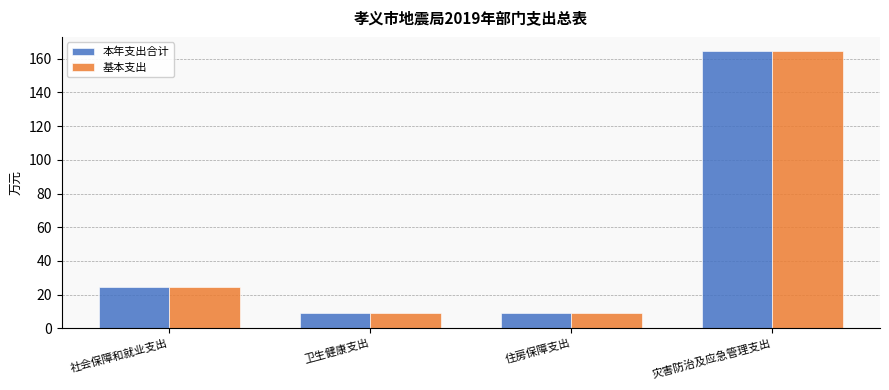

What is the total value across all series at 住房保障支出?

18.3